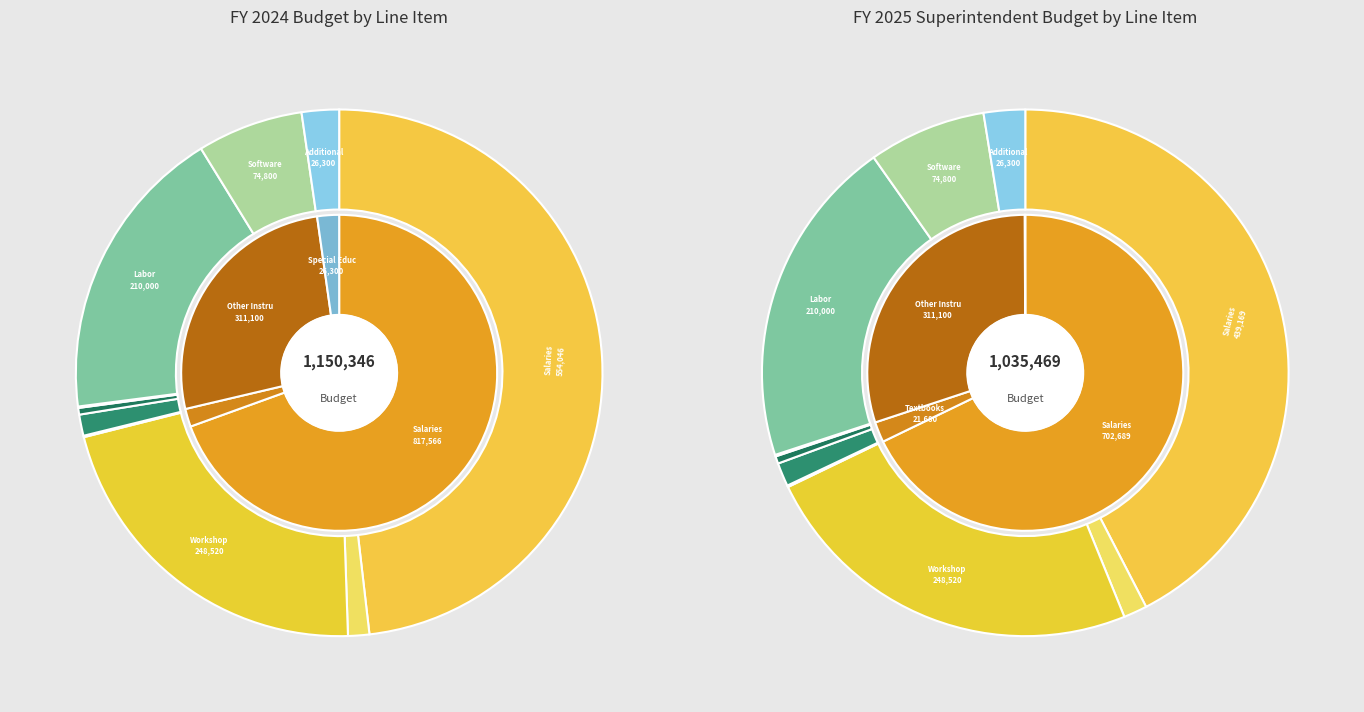

How many segments does this pie chart have?

10